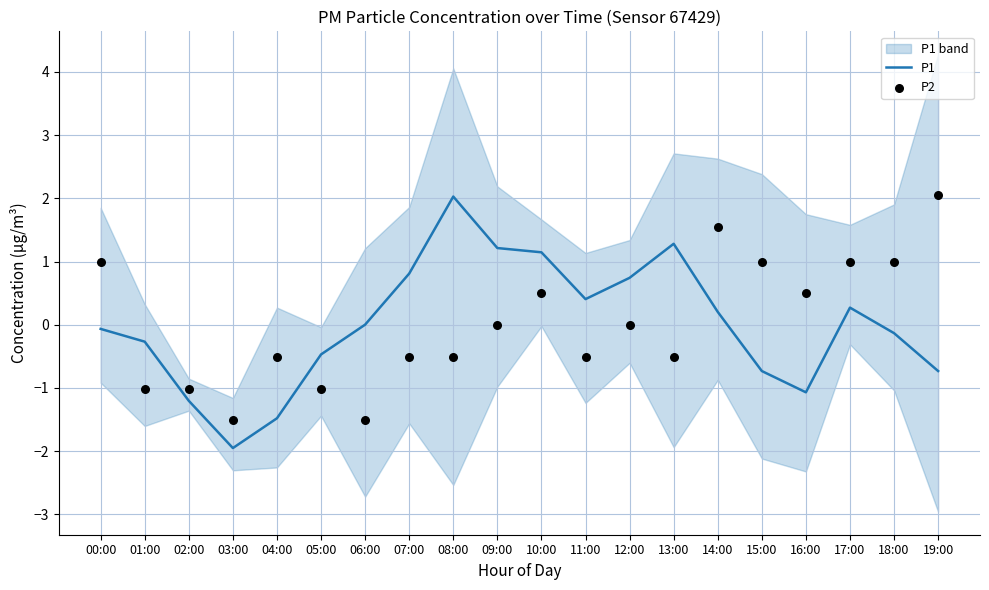

At which category is the sum across all series the highest?

14:00